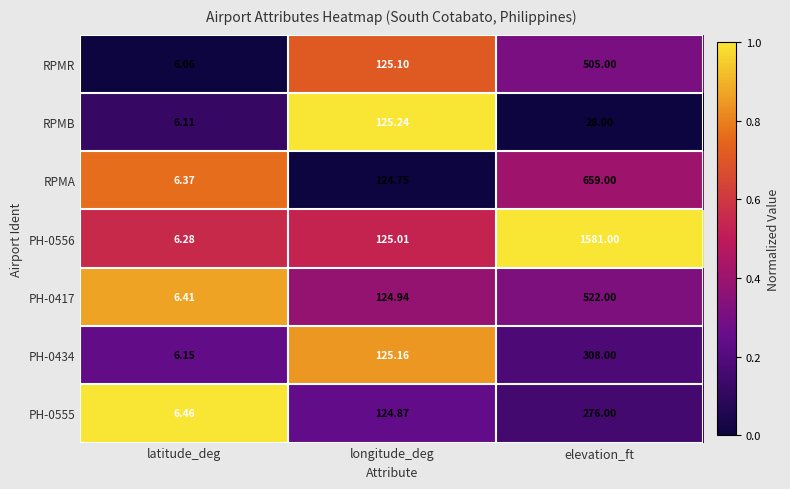

Where does the PH-0434 series first go above 125?

longitude_deg